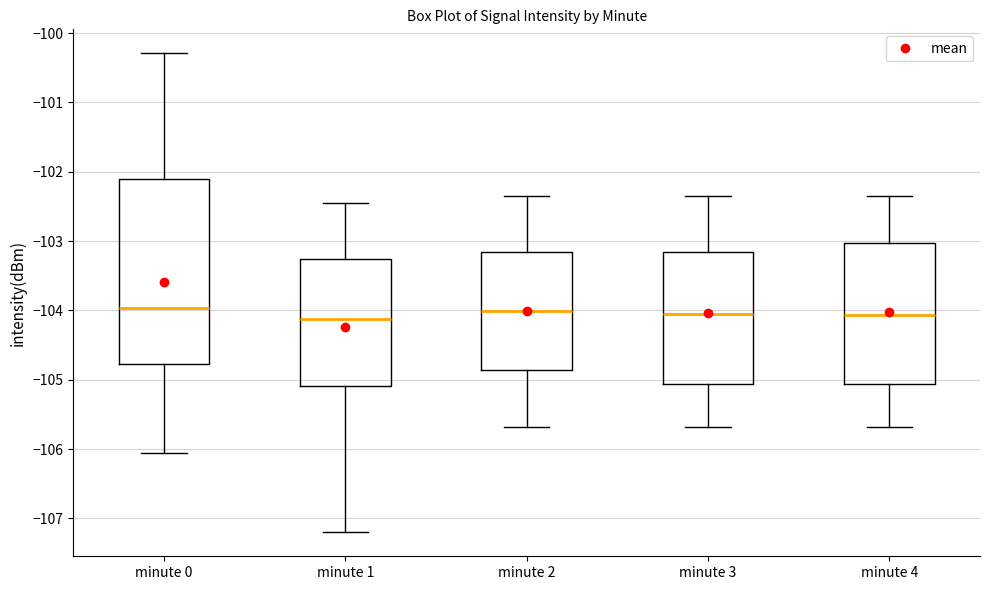

Where is the upper edge of the box for minute 1 on the y-axis? The values are not printed on the chart, so give them approximately, as read against the axis.

-103.3